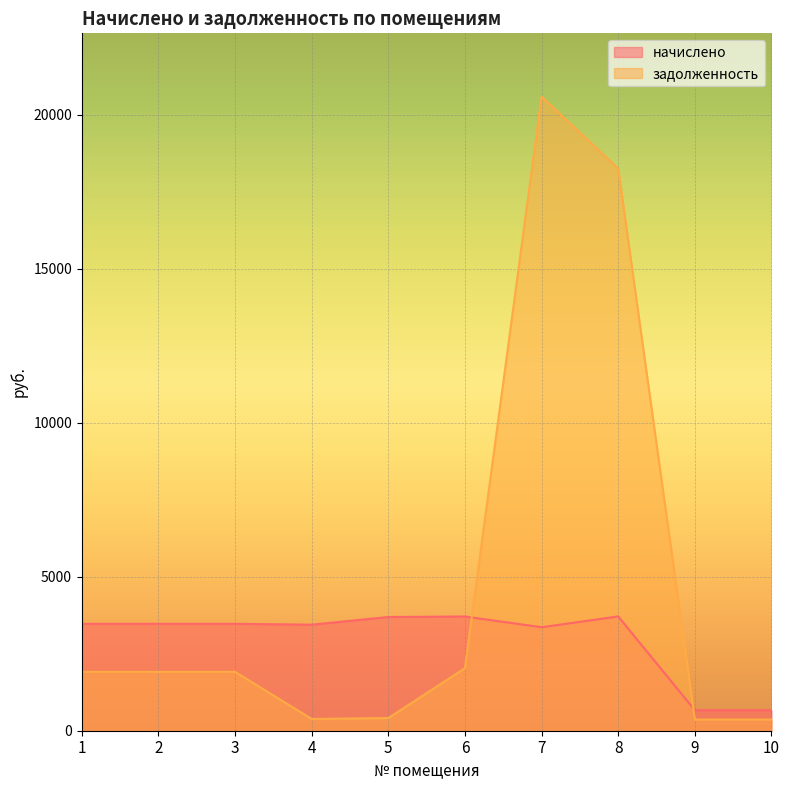

Rank the series by their average value, from lowest to highest.

начислено, задолженность